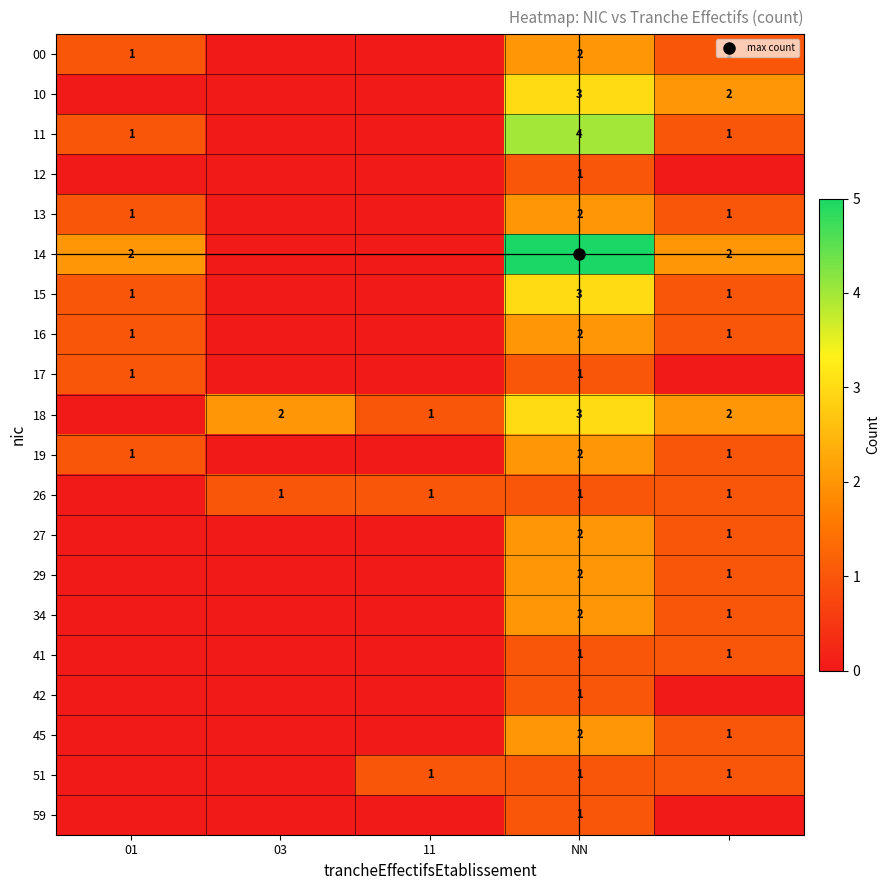

What is the total value across all series at 01?

9